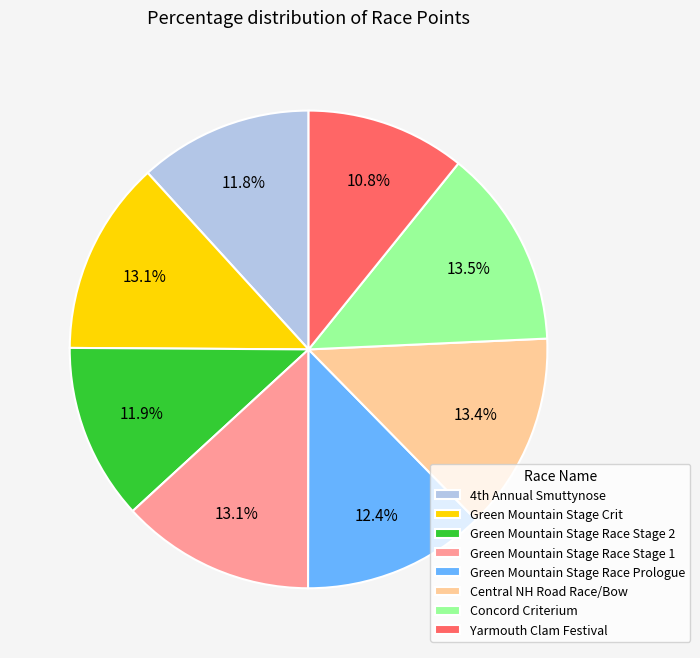

What percentage is NOT represented by Green Mountain Stage Race Prologue?

87.6%